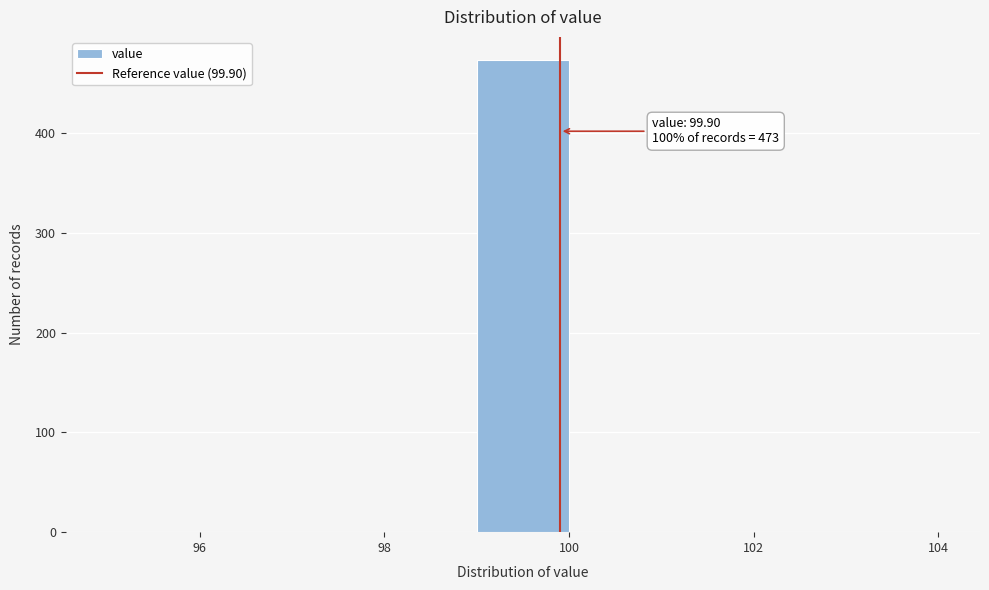

Which range on the x-axis has the tallest bar?

99 to 100